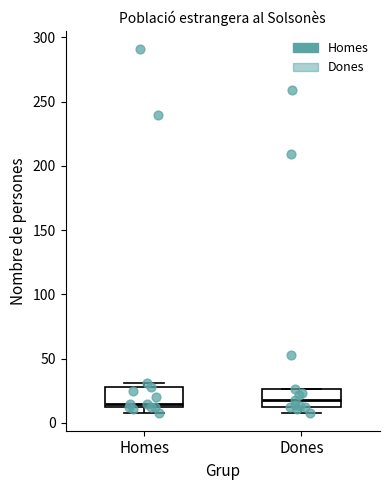

Reading left to right, transcribe this box plot: for each box, give where its median line is, the range the box spans, and where its two whiskers end, as read against the y-axis. The values are not printed on the chart, so give them approximately, as read against the axis.

Homes: median 15, box 10 to 30, whiskers 10 (just below the box's lower edge) to 30 (just above the box's upper edge)
Dones: median 20, box 10 to 25, whiskers 10 (just below the box's lower edge) to 25